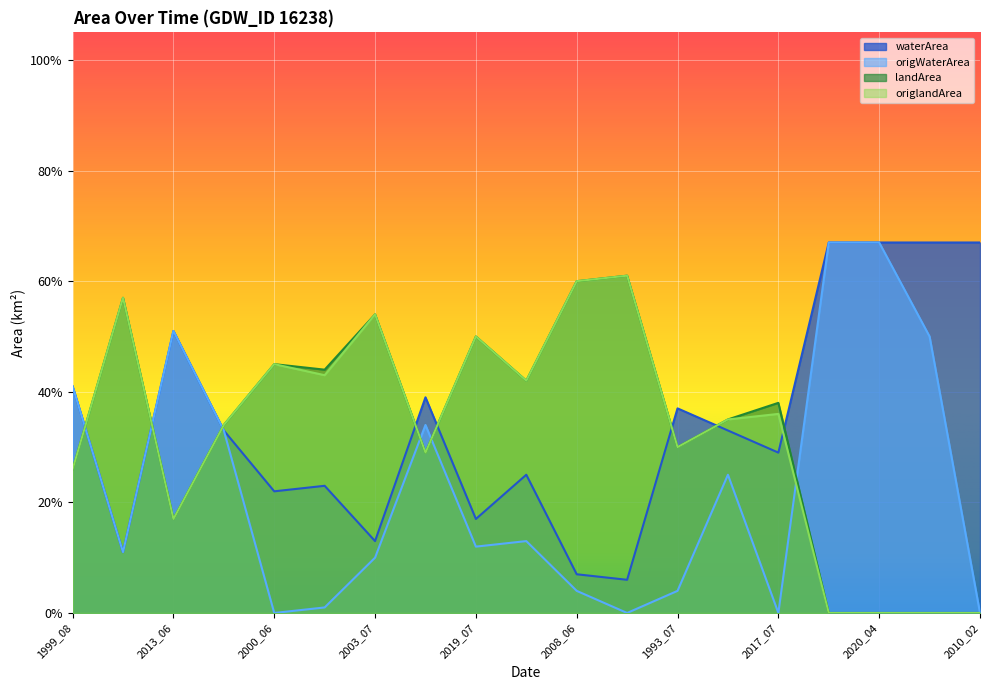

What is the difference between the highest and lowest values at 2012_08?

0.1